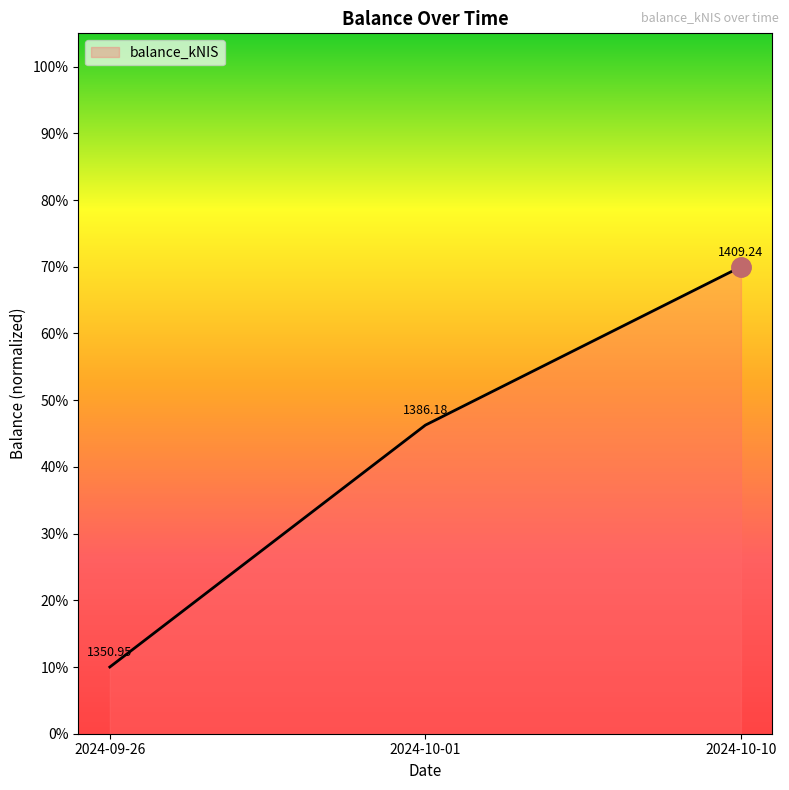

Which has a higher value, 2024-10-01 or 2024-09-26?

2024-10-01